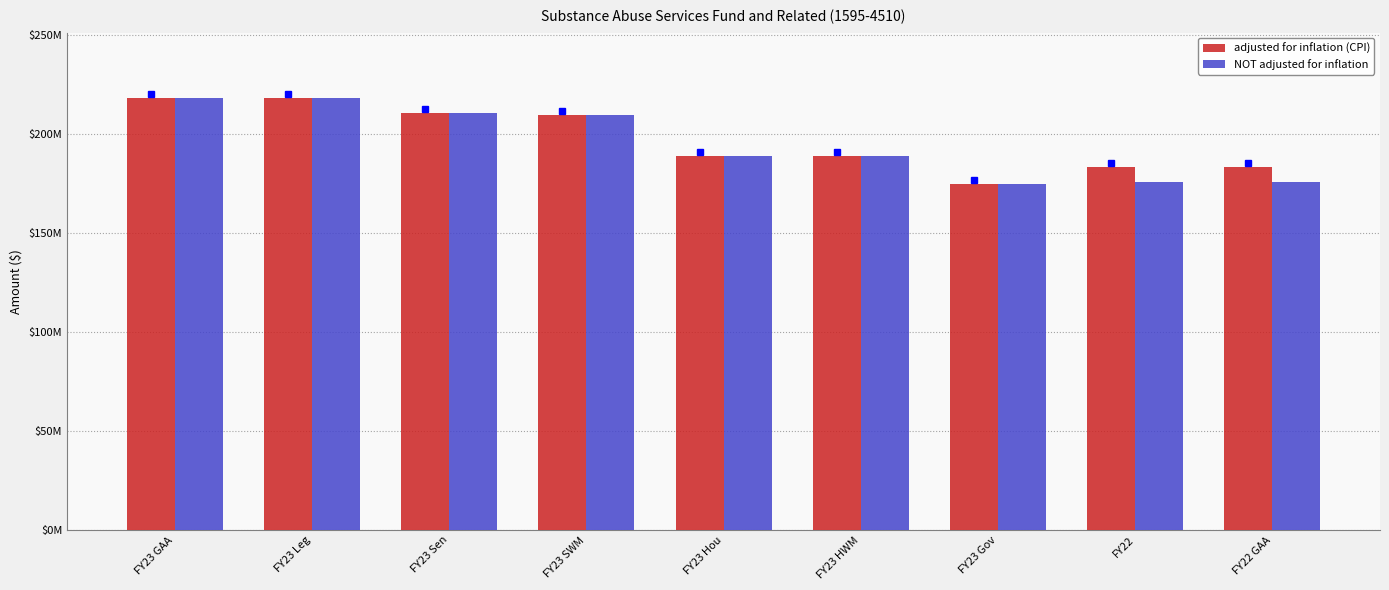

What are all the series names shown in the legend?

adjusted for inflation (CPI), NOT adjusted for inflation